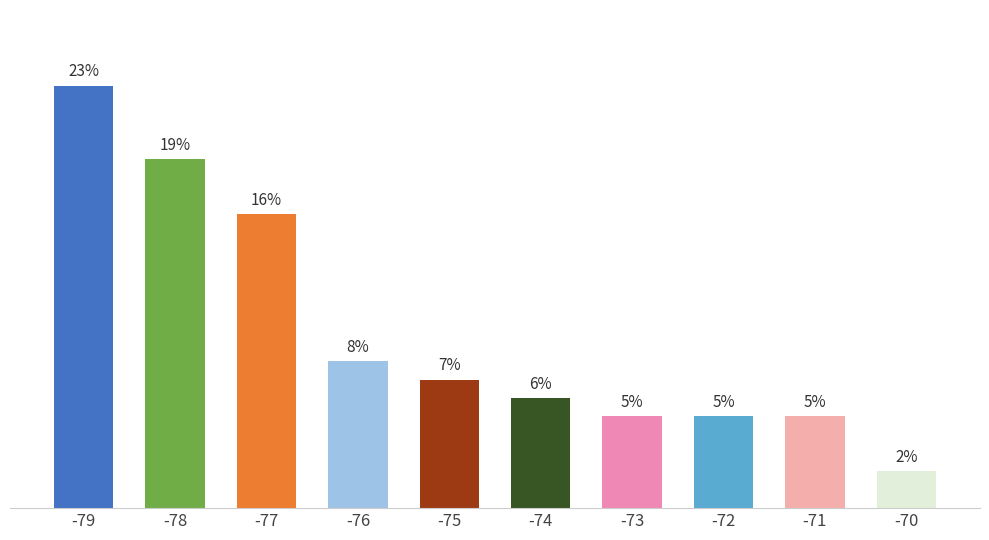

What is the maximum value shown in the chart?

23